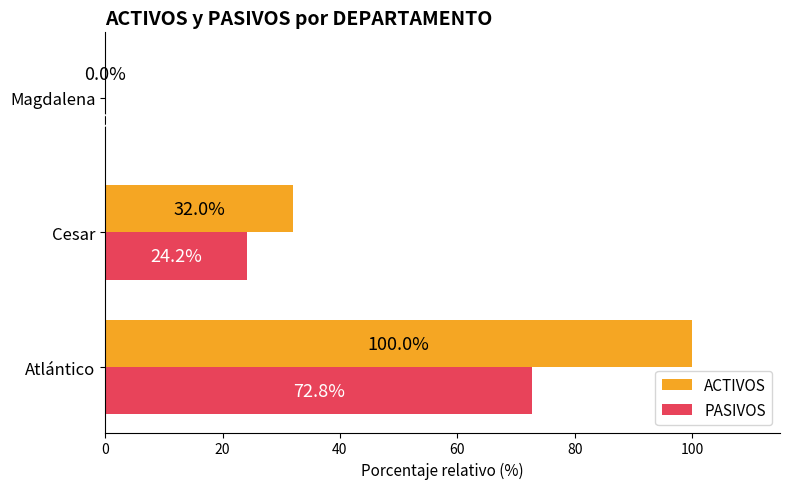

At which label is PASIVOS closest to 36?

Cesar